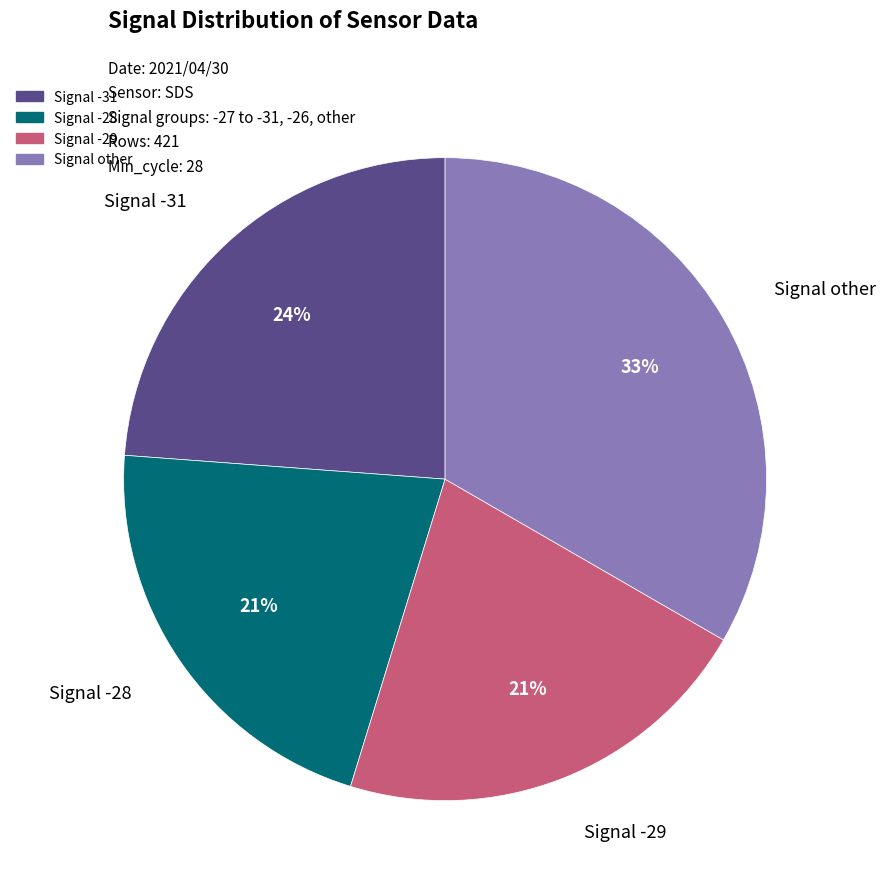

To the nearest percent, what is the difference between the largest and smallest slice percentages?

12%